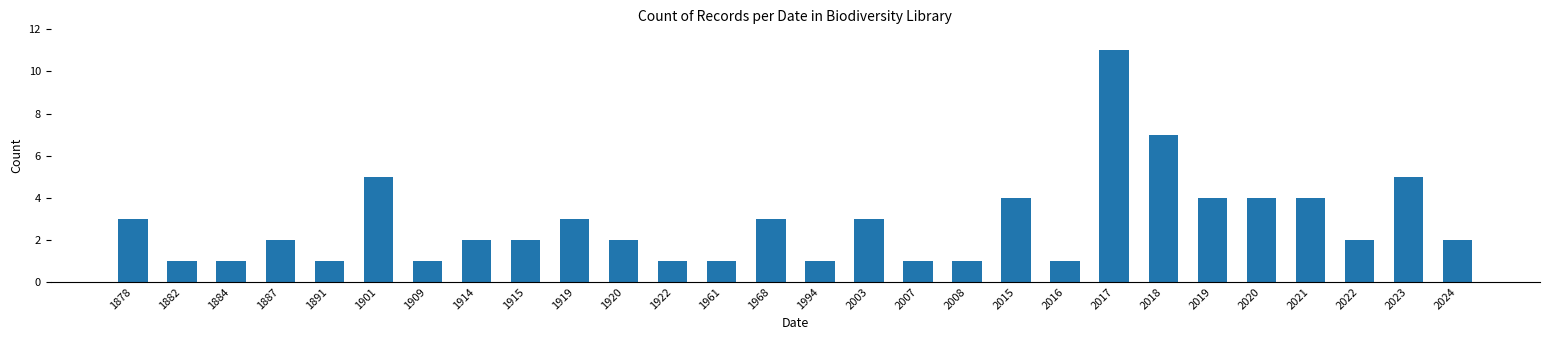

Does the chart contain stacked bars?

No